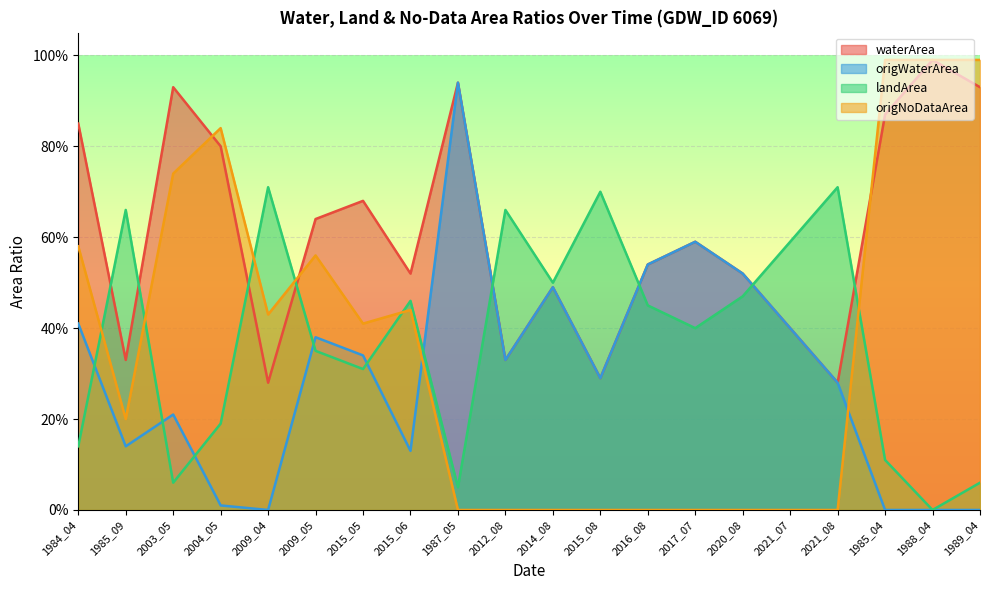

What is the sum of the landArea values at 2009_04 and 1985_09?

1.4